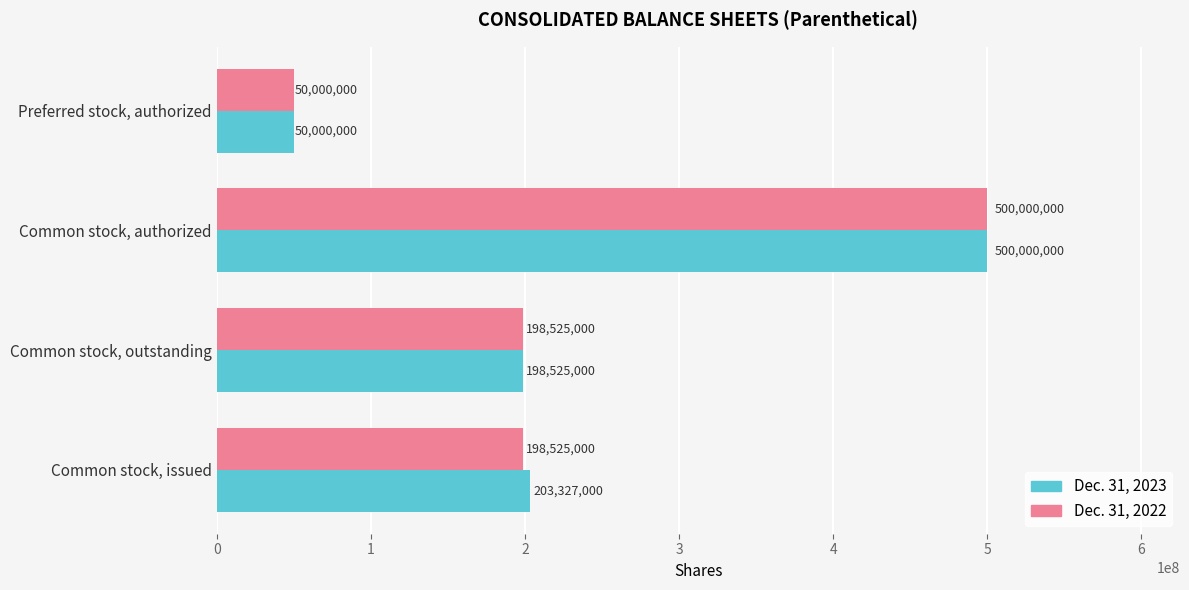

At which category does the chart reach its minimum across all series?

Preferred stock, authorized